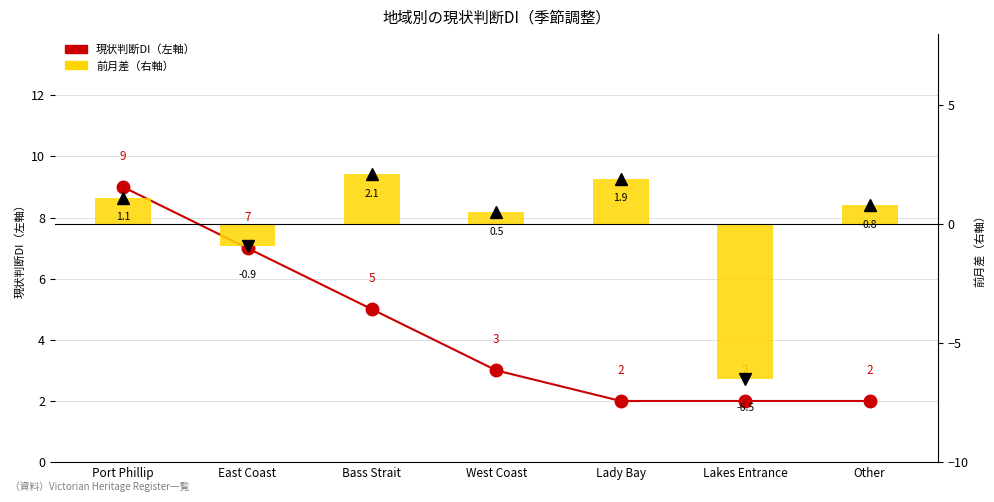

Is the value of 現状判断DI（左軸） at Lady Bay greater than the value of 前月差（右軸） at Bass Strait?

No